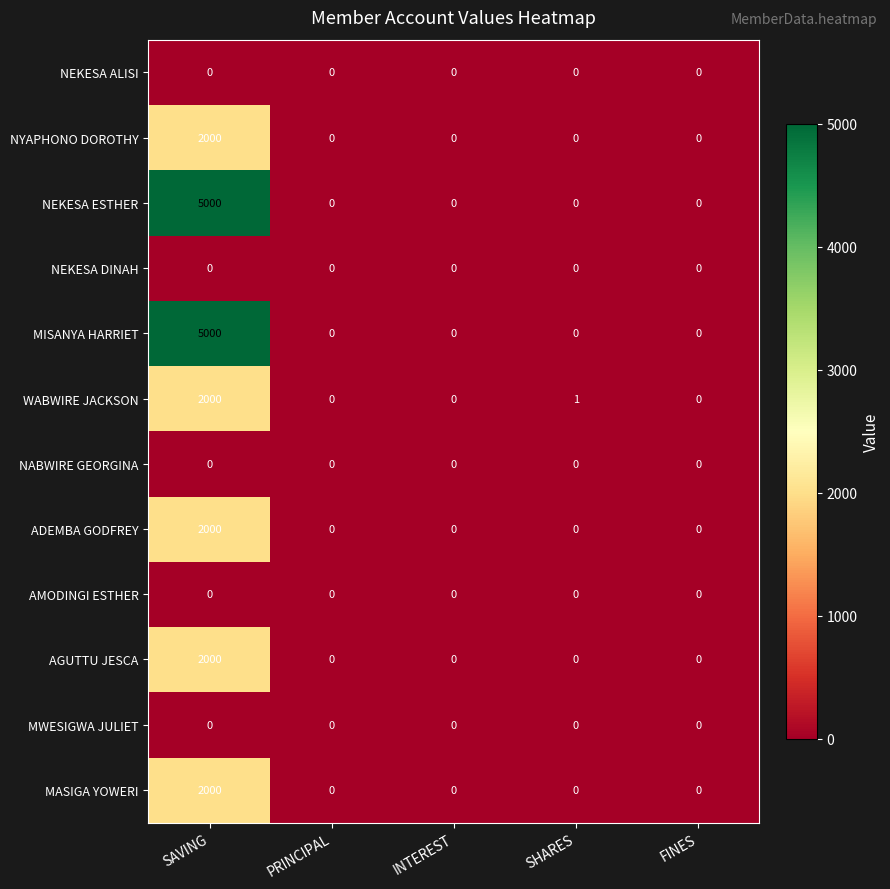

The AGUTTU JESCA series shows 871 at FINES. True or false?

False